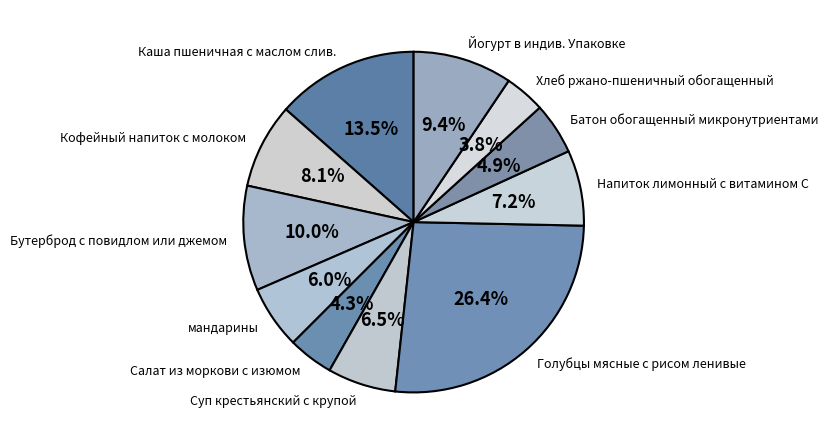

To the nearest percent, what is the difference between the Суп крестьянский с крупой and Кофейный напиток с молоком slice percentages?

2%